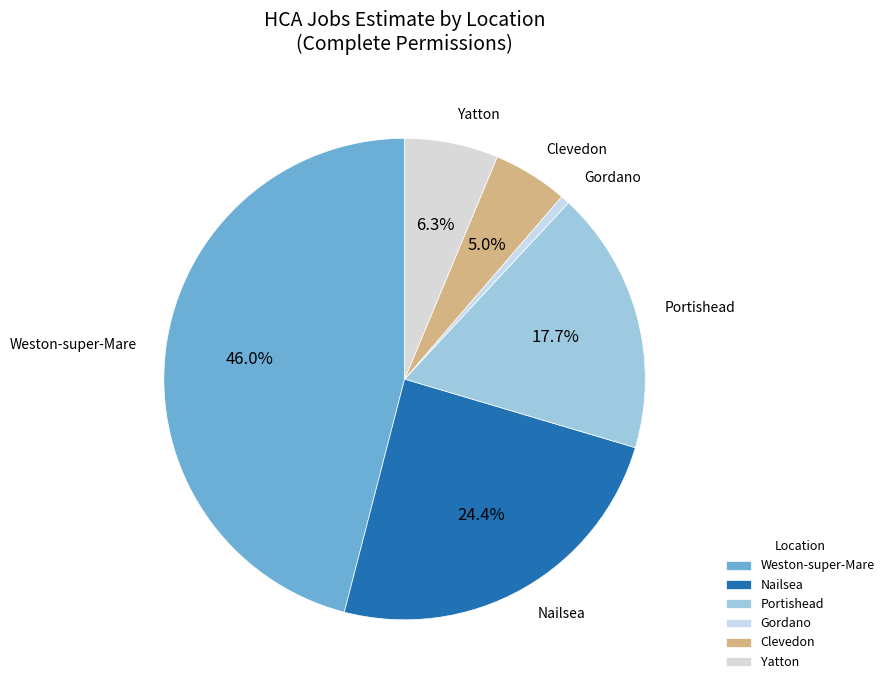

To the nearest percent, what percentage of the pie is Portishead?

18%